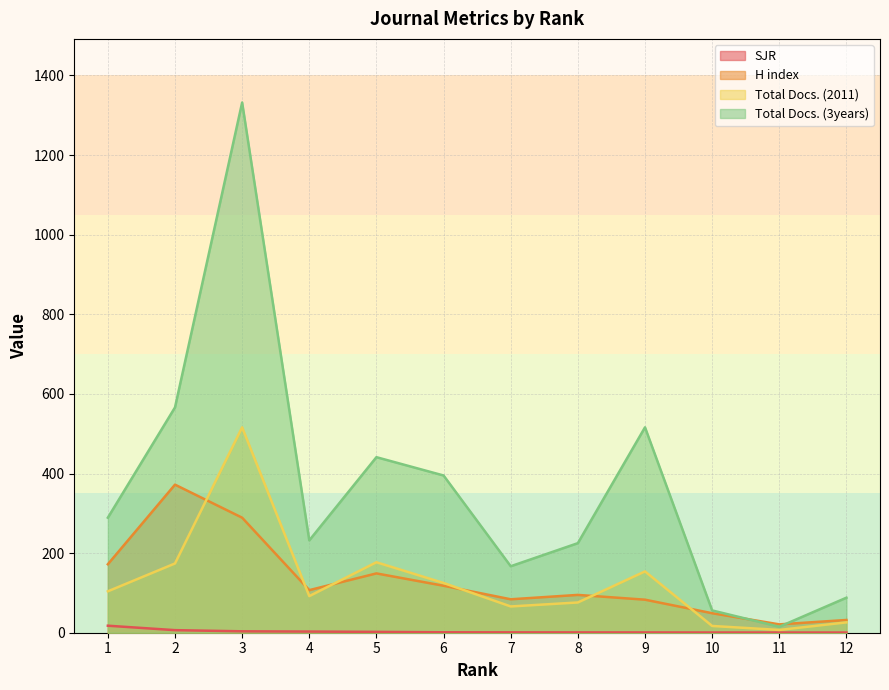

Where is SJR nearest to the value 9?

2